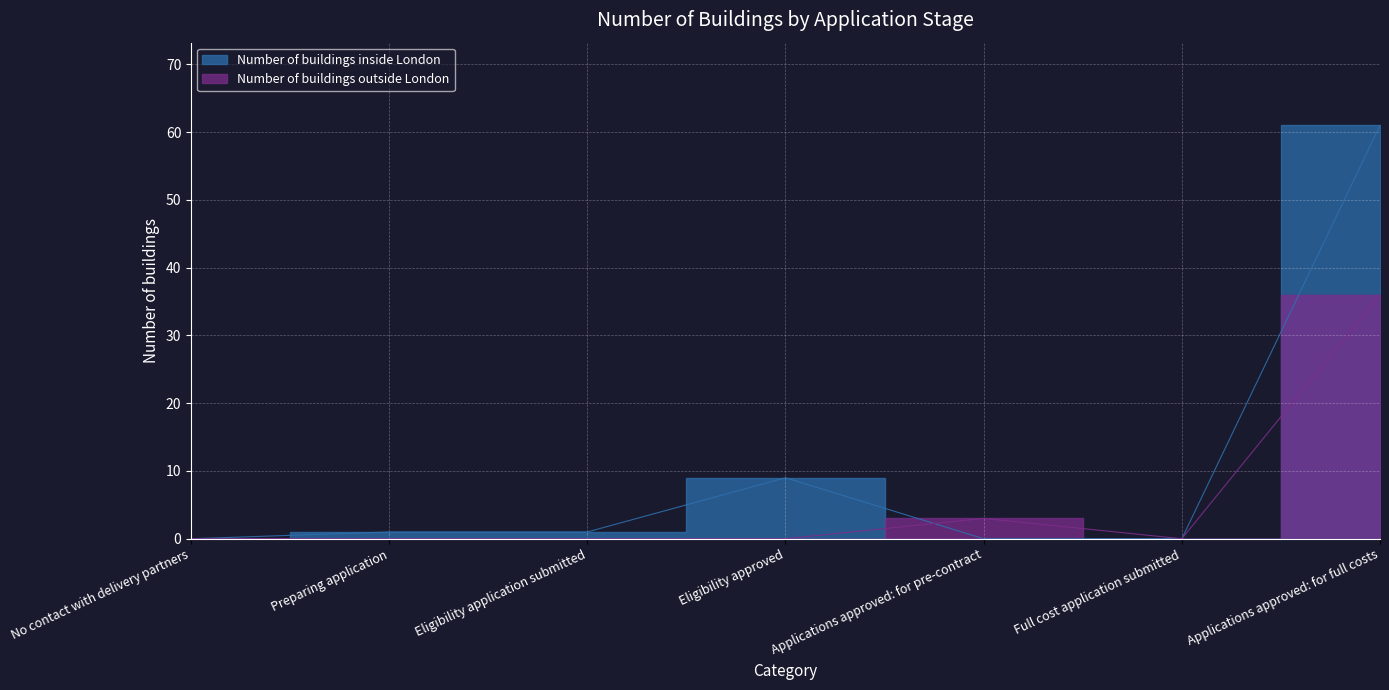

Which series has the largest range (max minus min)?

Number of buildings inside London